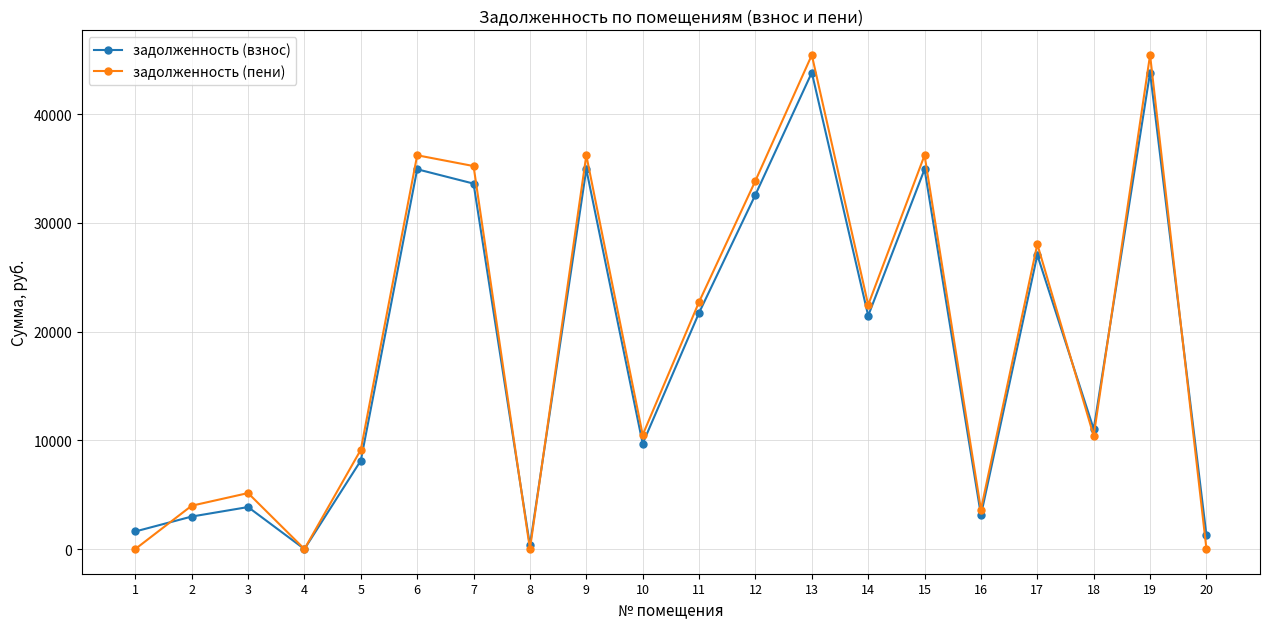

What is the total value across all series at 3?

9009.0